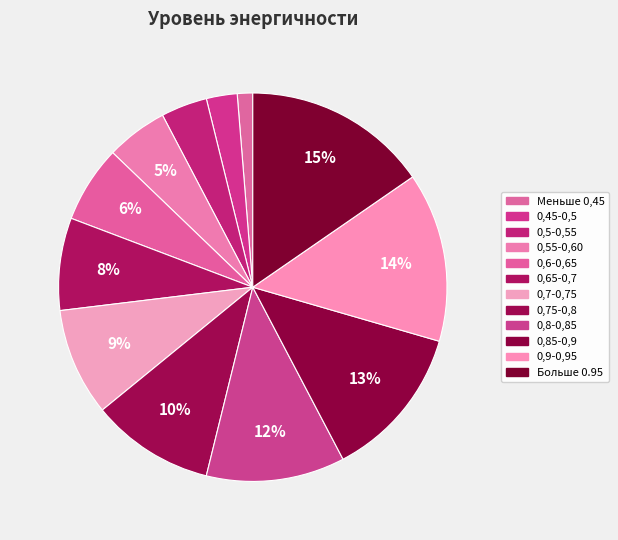

To the nearest percent, what is the combined percentage of 0,75-0,8 and 0,8-0,85?

22%